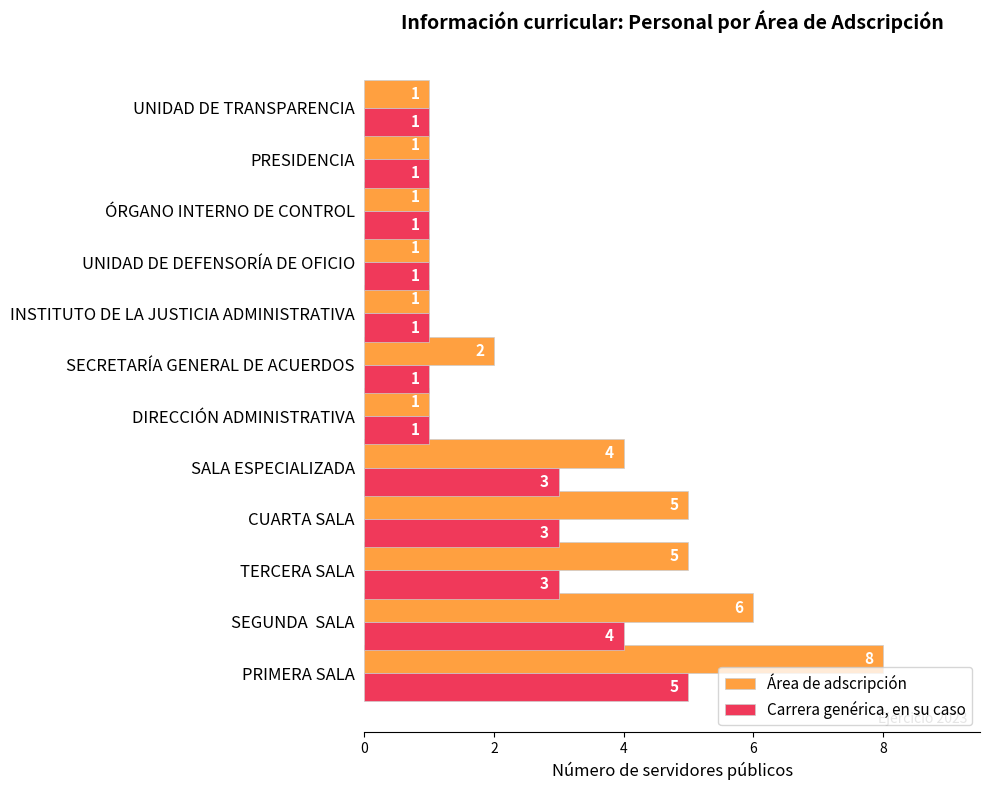

Is it true that Área de adscripción equals 1 at SECRETARÍA GENERAL DE ACUERDOS?

False